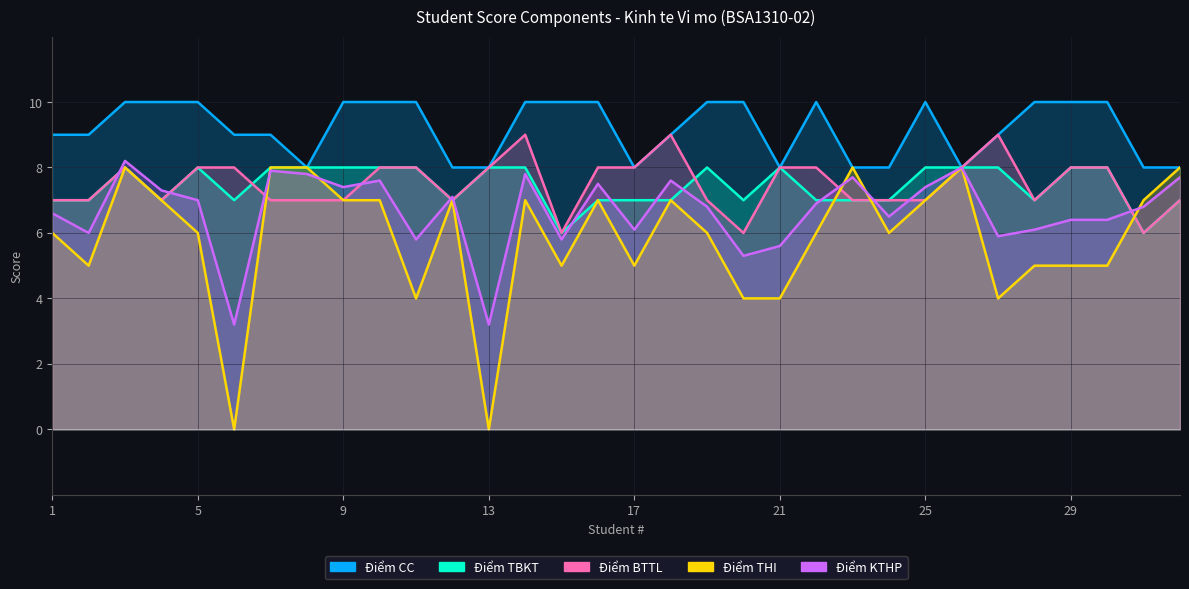

What is the minimum value for Điểm BTTL?

6.0